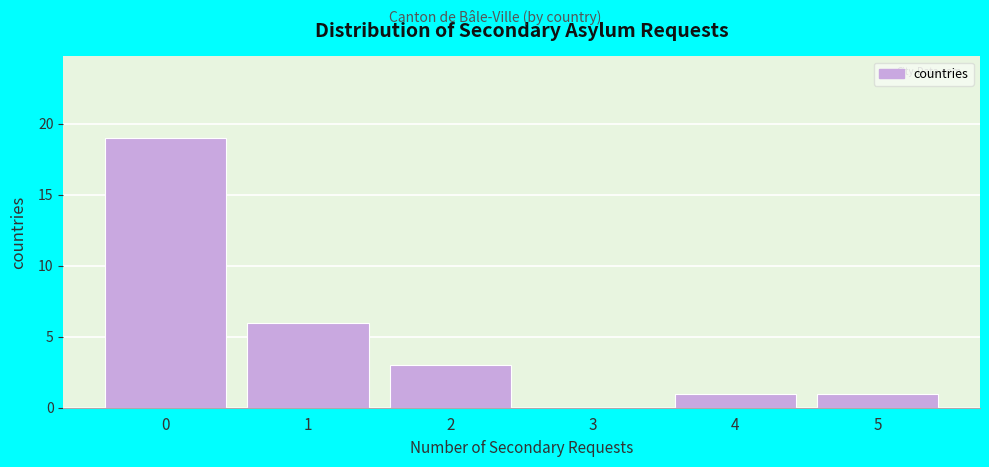

Reading left to right, transcribe all the data shown in this chart.

0=19	1=6	2=3	3=0	4=1	5=1